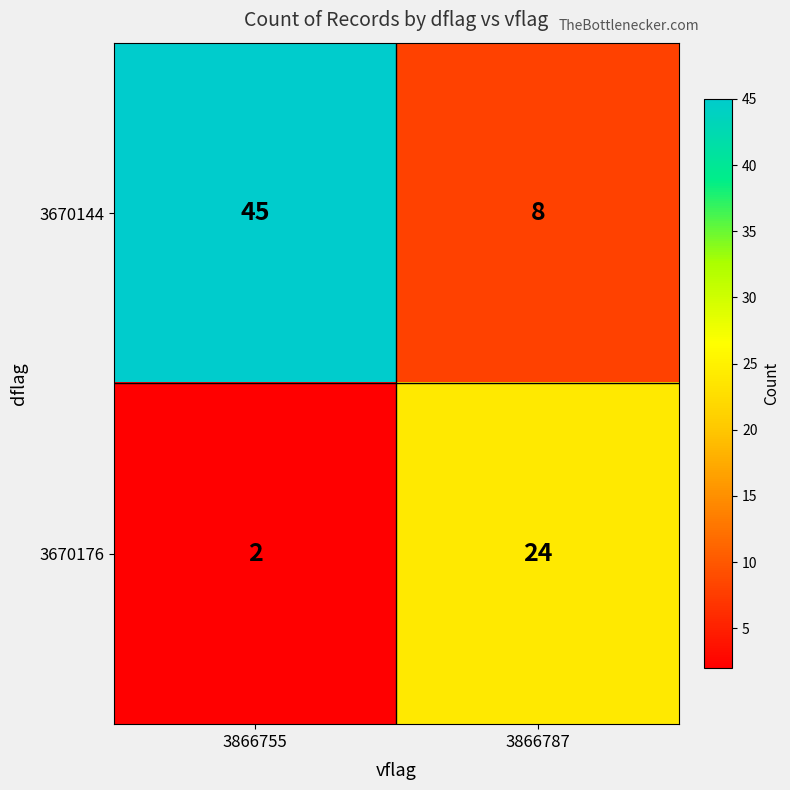

What is the highest value of the 3670176 series?

24